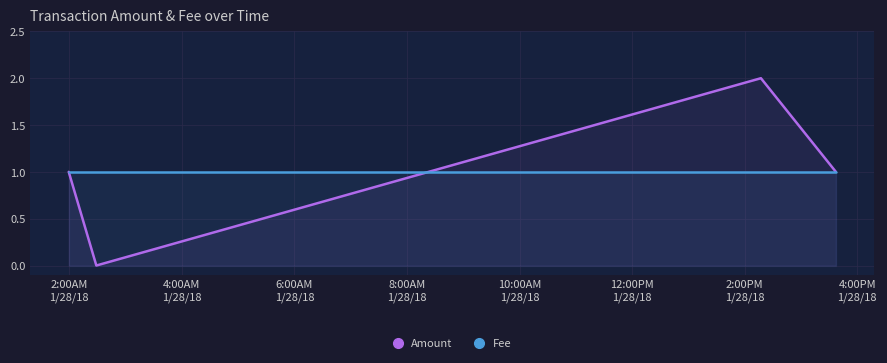

Rank the series by their average value, from lowest to highest.

Fee, Amount